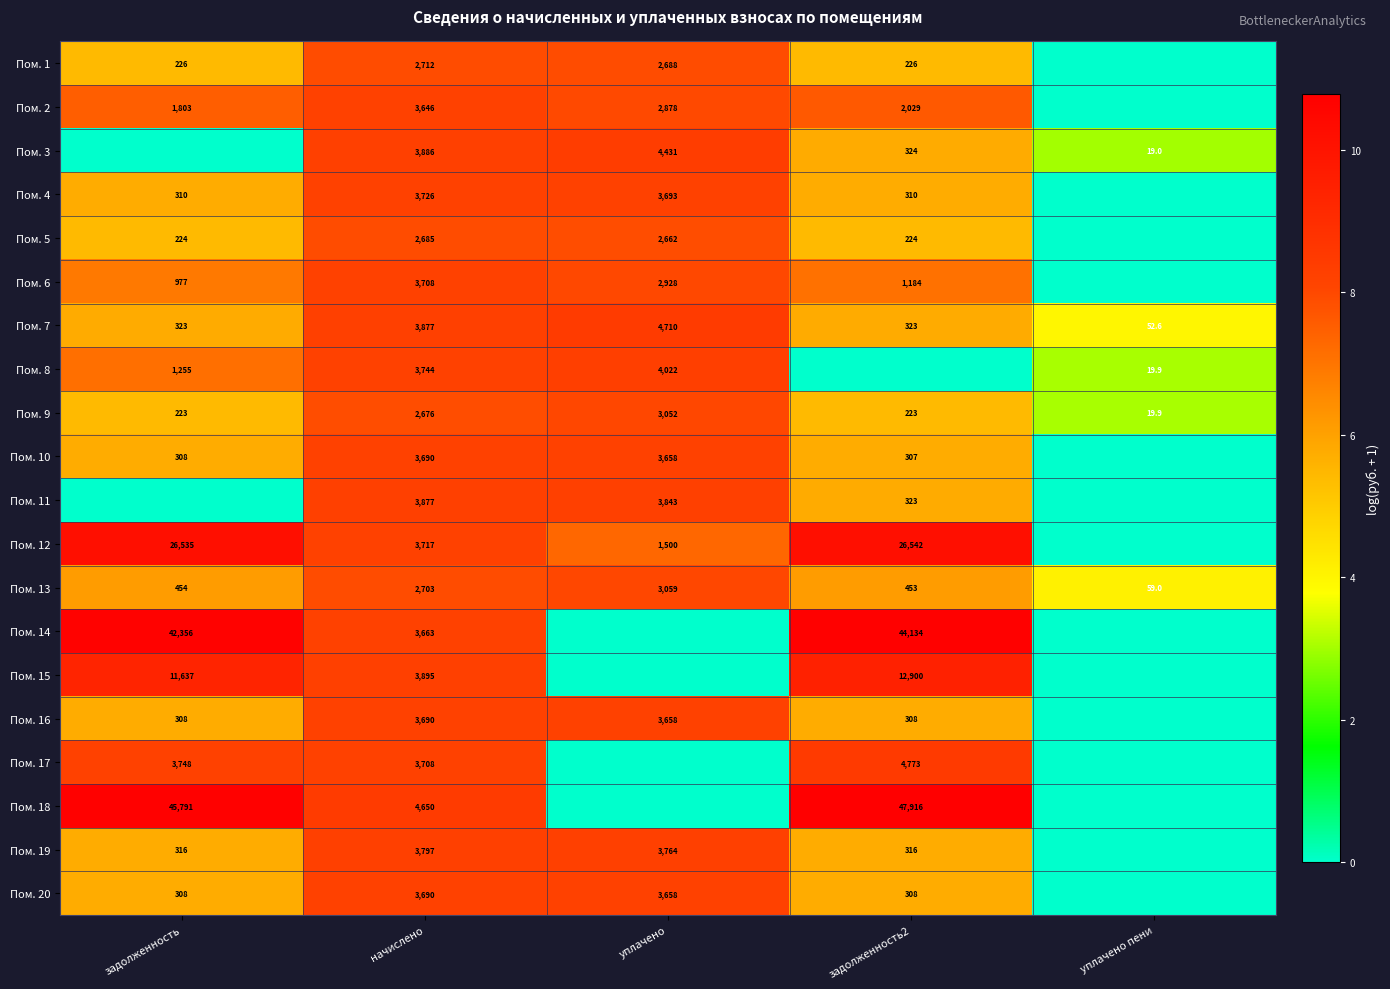

What is the sum of the Пом. 13 values at задолженность2 and задолженность?

907.0